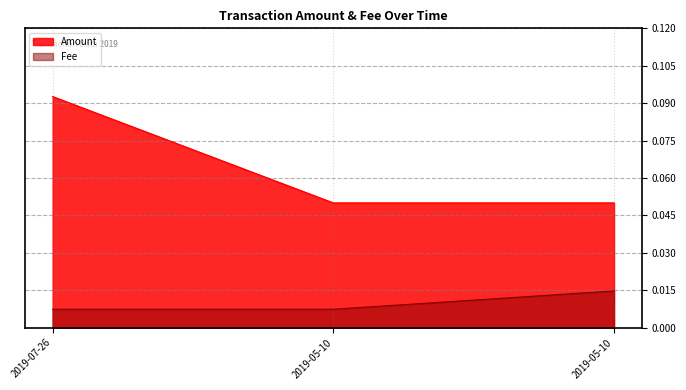

Count the number of categories in the chart.

3